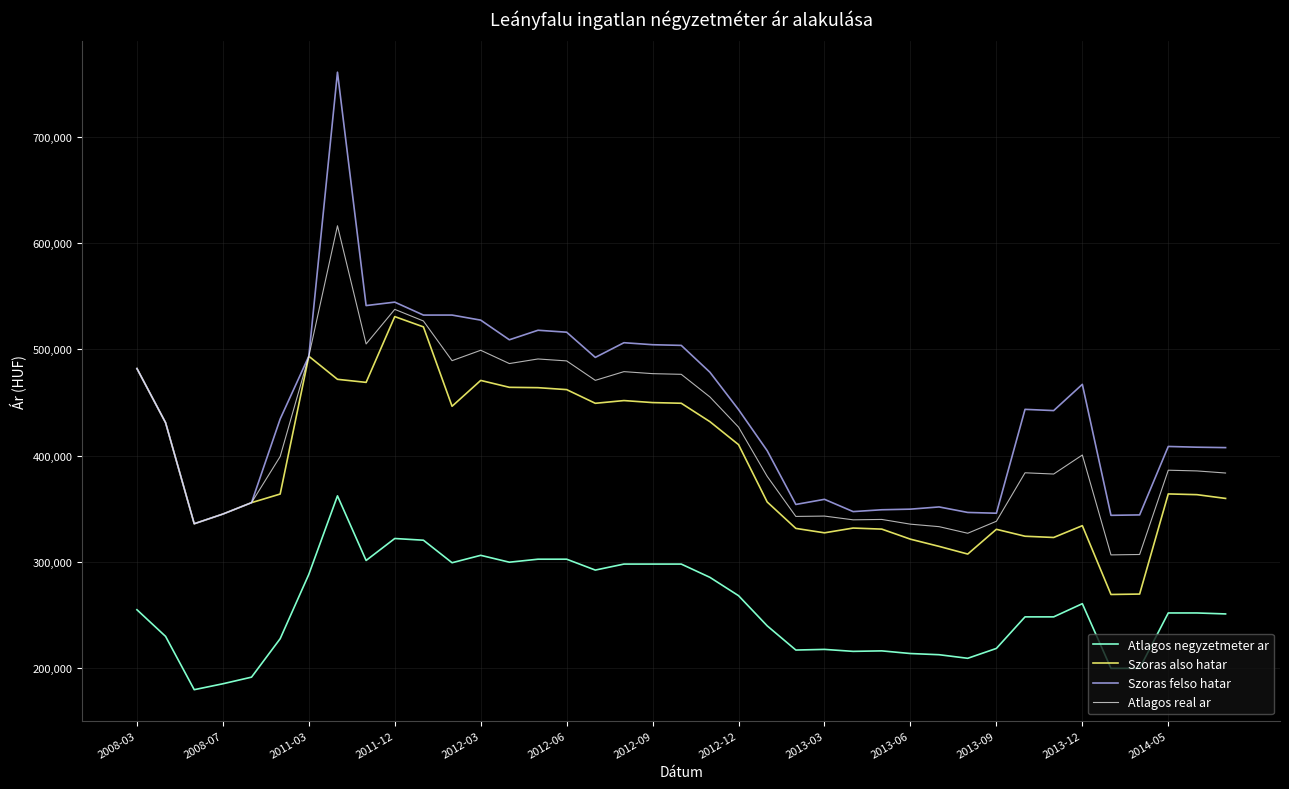

What is the lowest value of the Atlagos negyzetmeter ar series?

180000